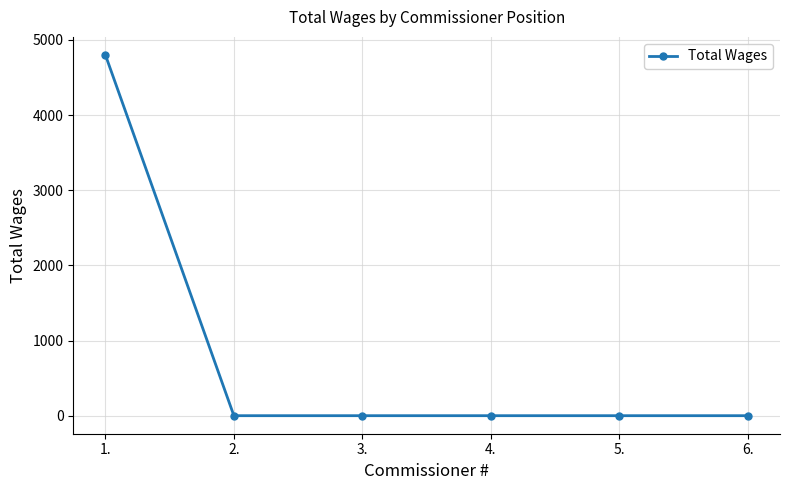

The chart shows a value of 1696 at 5.. True or false?

False